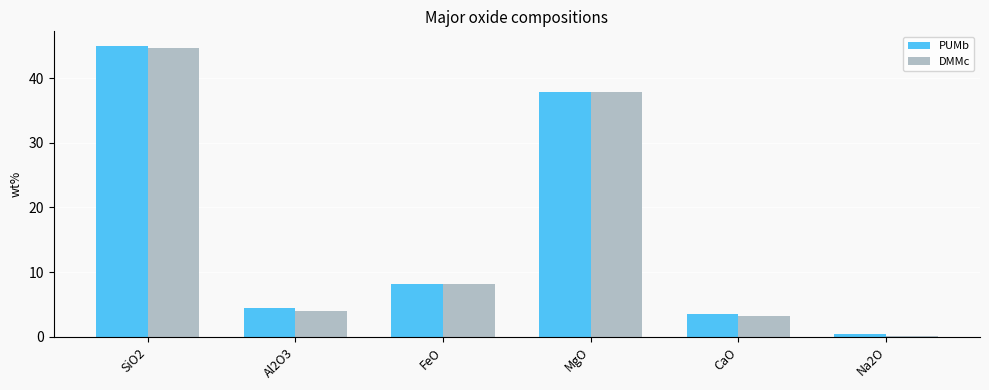

How many data points in DMMc are above 8?

3